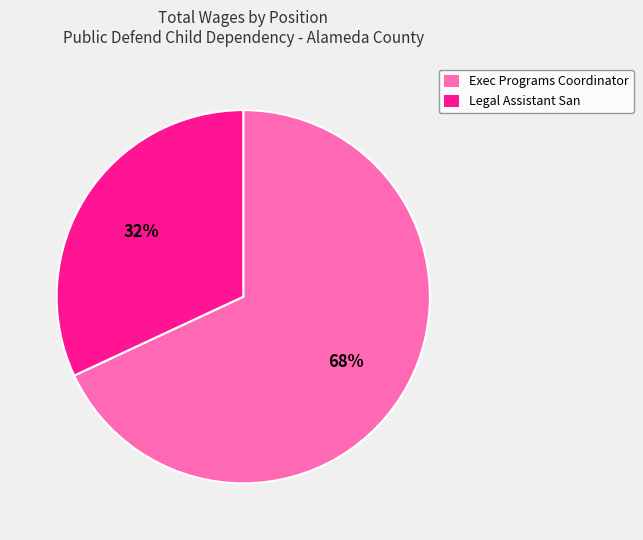

Which category has the biggest portion of the pie?

Exec Programs Coordinator